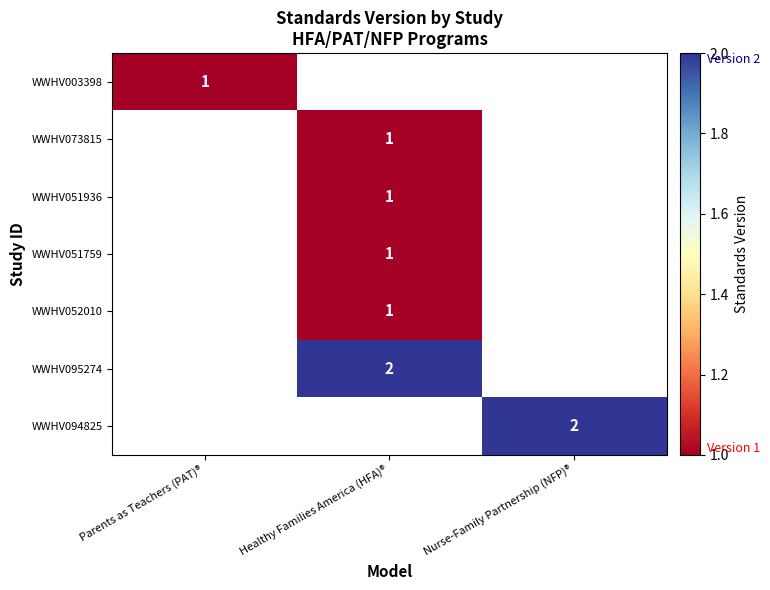

The WWHV094825 series shows 3 at Nurse-Family Partnership (NFP)®. True or false?

False